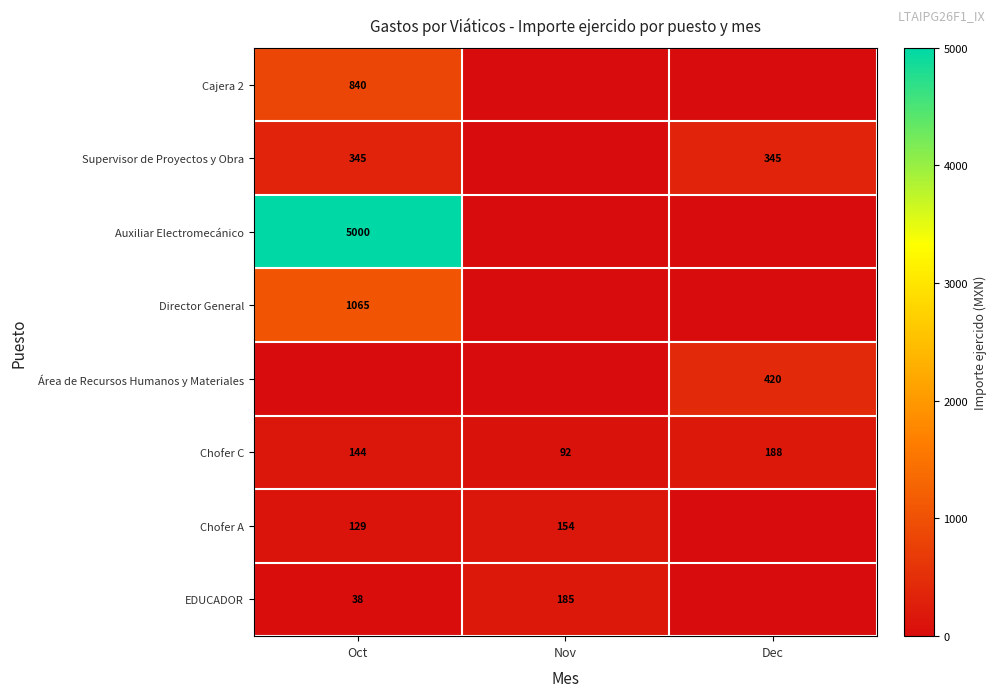

The Chofer C series shows 125 at Dec. True or false?

False